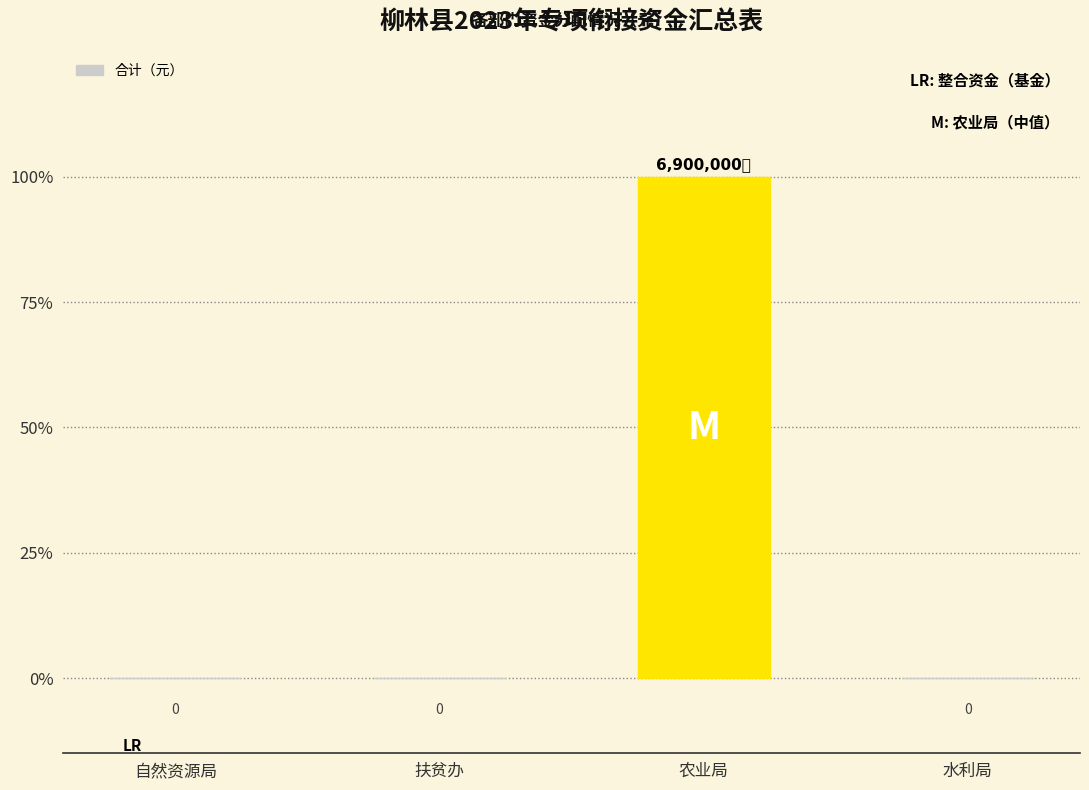

Reading left to right, list all the values displayed in this chart.

自然资源局=0	扶贫办=0	农业局=6900000	水利局=0